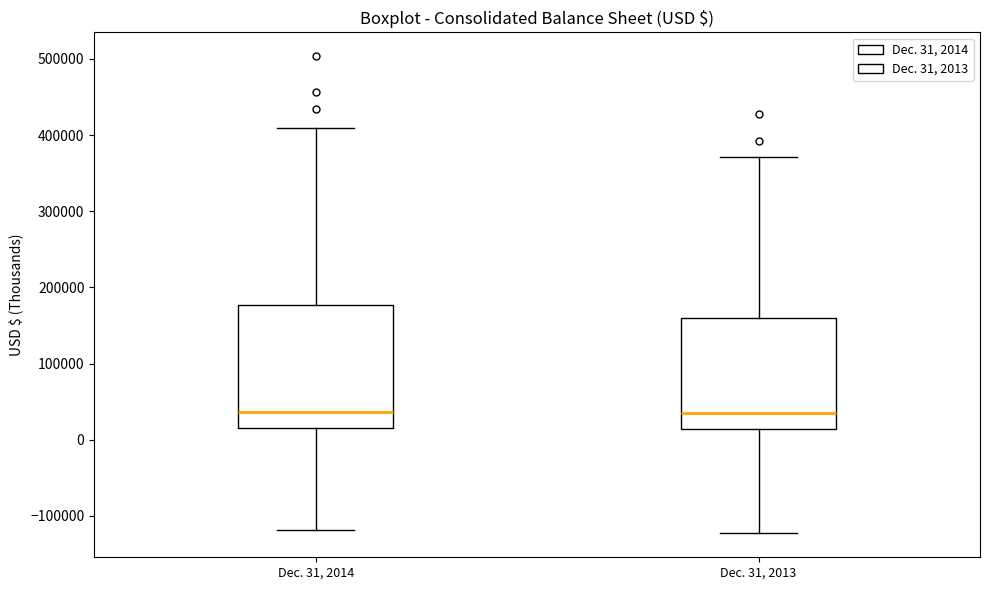

Reading left to right, read every box against the y-axis: the position of its median line, the range the box covers, and the ends of its whiskers. The values are not printed on the chart, so give them approximately, as read against the axis.

Dec. 31, 2014: median 40000, box 20000 to 180000, whiskers -120000 to 410000
Dec. 31, 2013: median 30000, box 10000 to 160000, whiskers -120000 to 370000